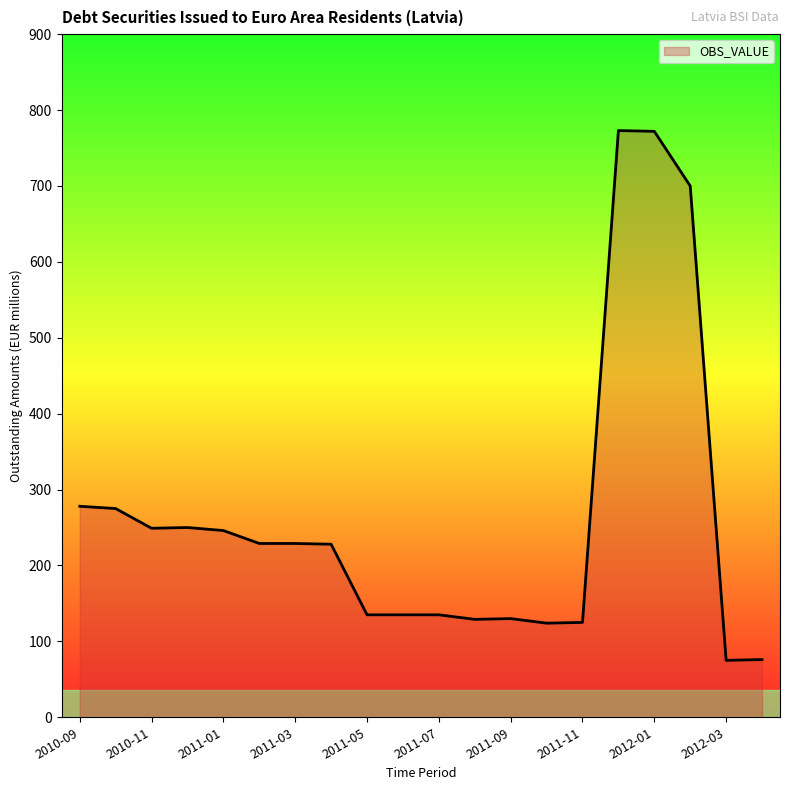

What is the maximum value shown in the chart?

773